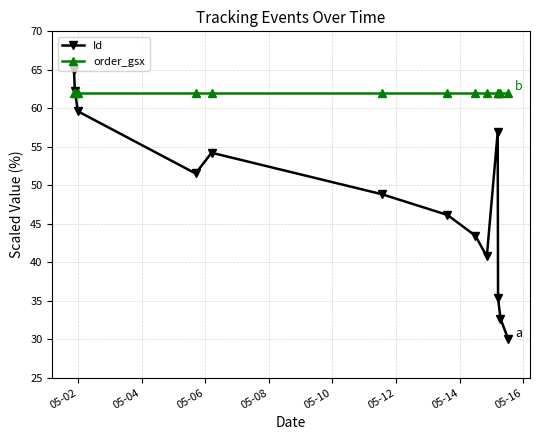

List the series in order of their overall mean, highest first.

order_gsx, Id